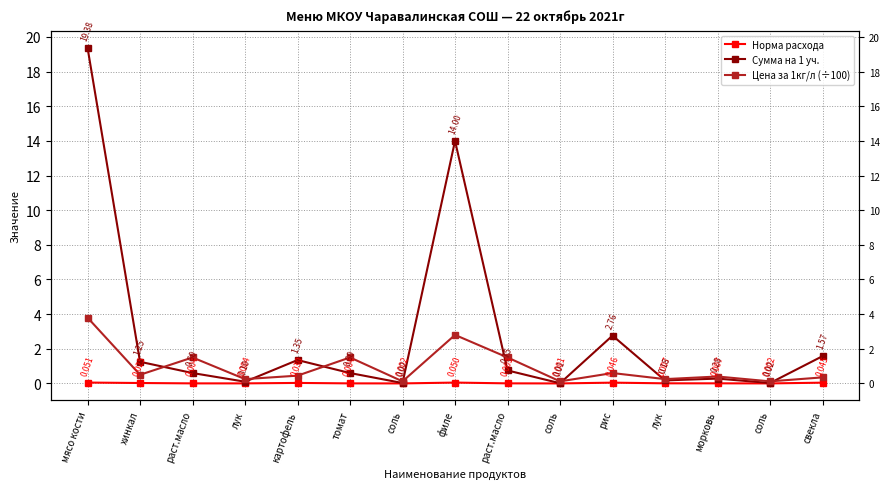

Count the number of categories in the chart.

15